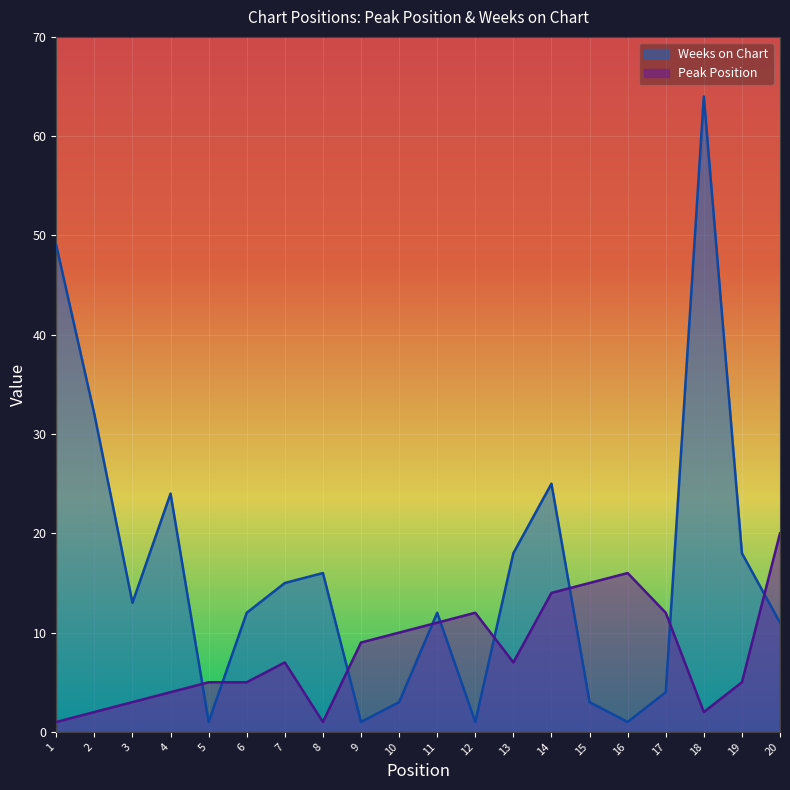

Which series has the widest spread of values?

Weeks on Chart